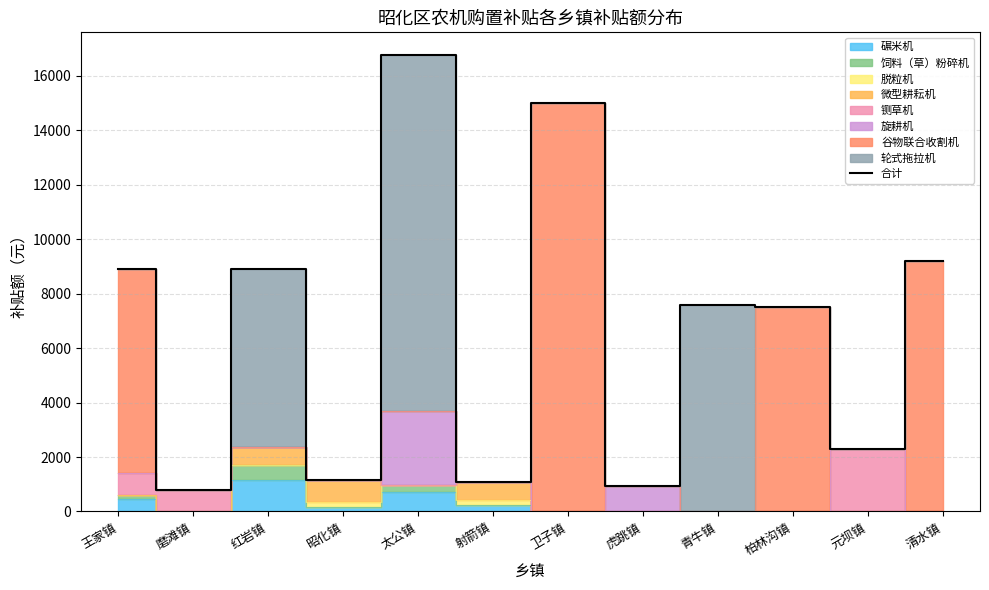

What is the approximate value at 红岩镇?

8922